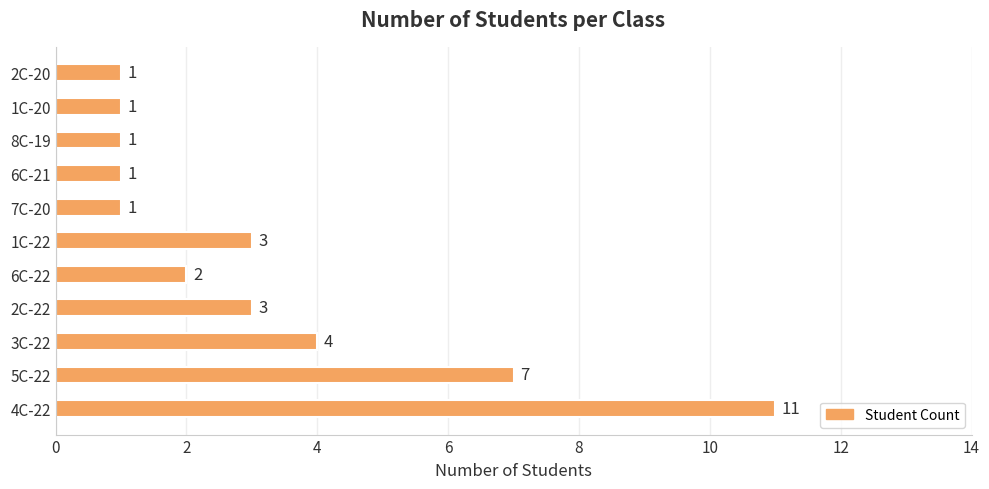

Are the bars horizontal?

Yes